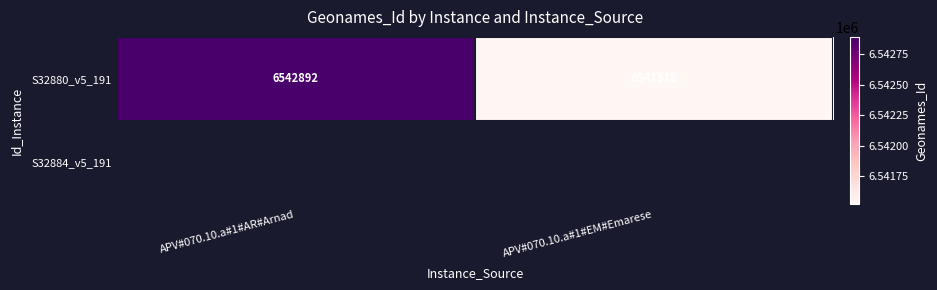

How many series are shown in this chart?

2